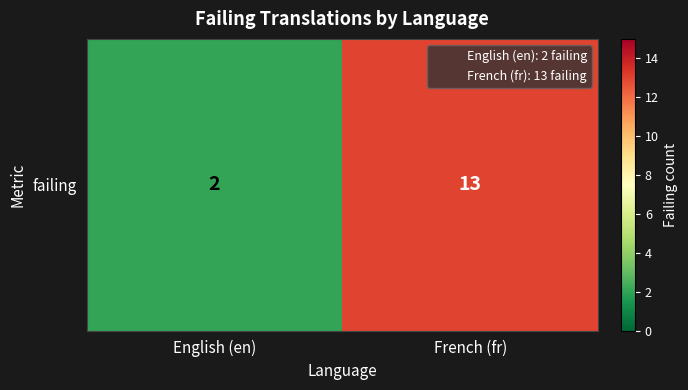

Read the value at French (fr).

13